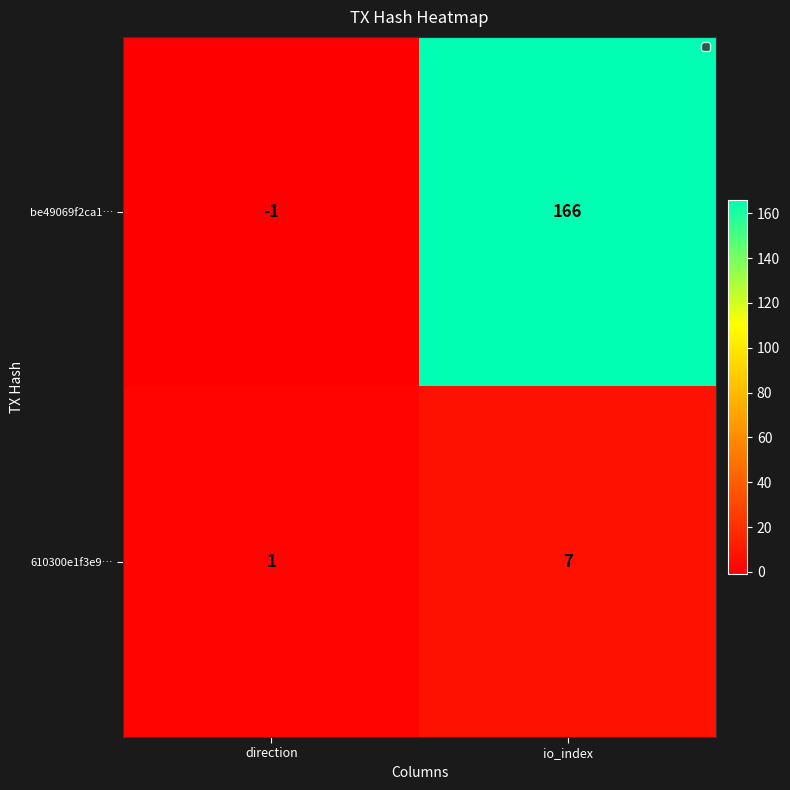

Reading left to right, extract all data points from this chart.

be49069f2ca1…: -1	166
610300e1f3e9…: 1	7